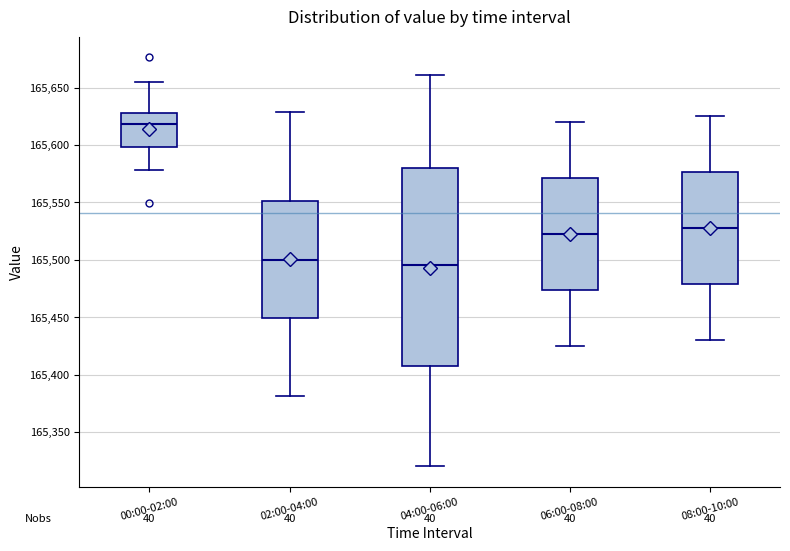

Which box's median line is the highest?

00:00-02:00